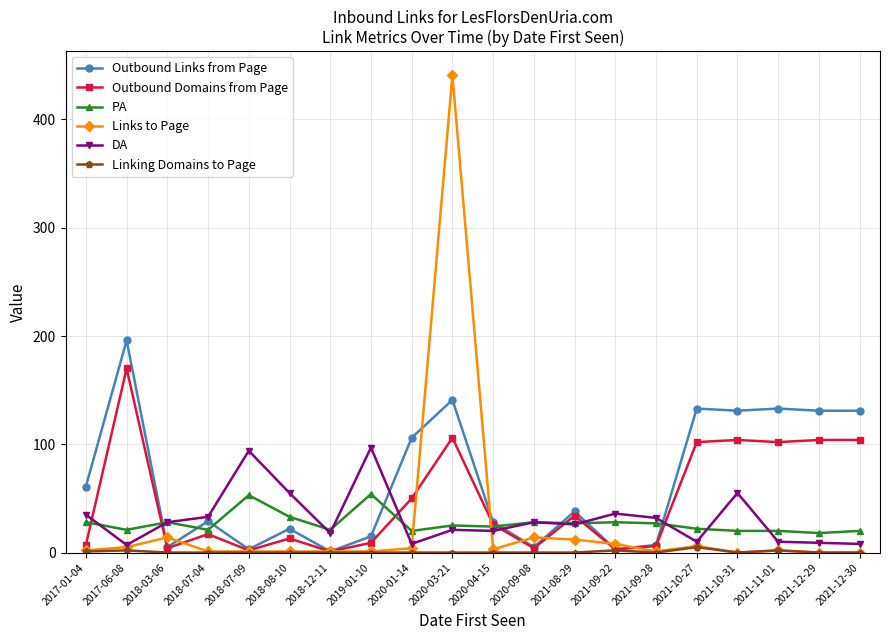

How many data points in Outbound Links from Page are less than 38?

10